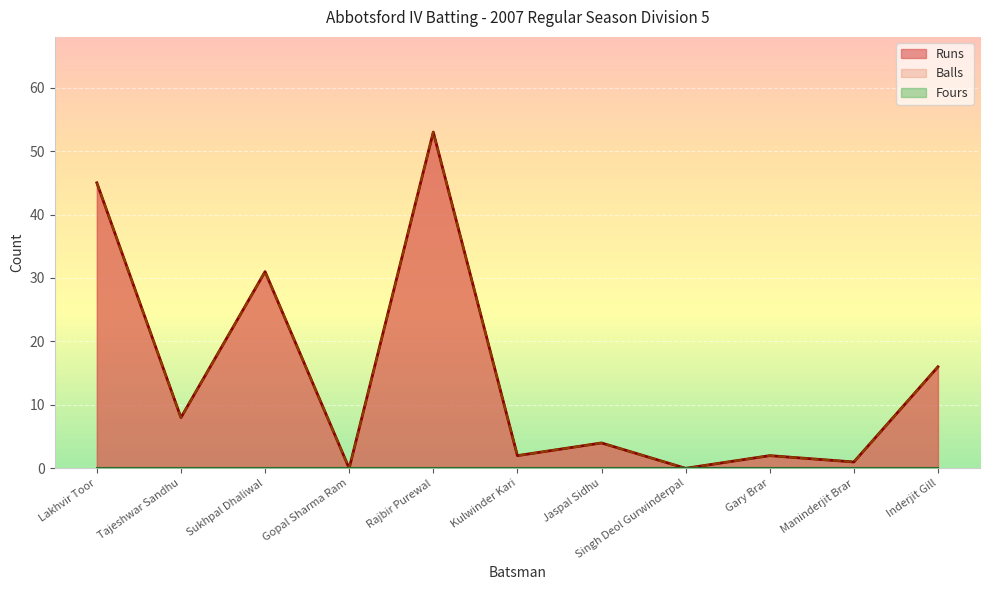

In Balls, how many points are higher than both neighbors (excluding endpoints)?

4